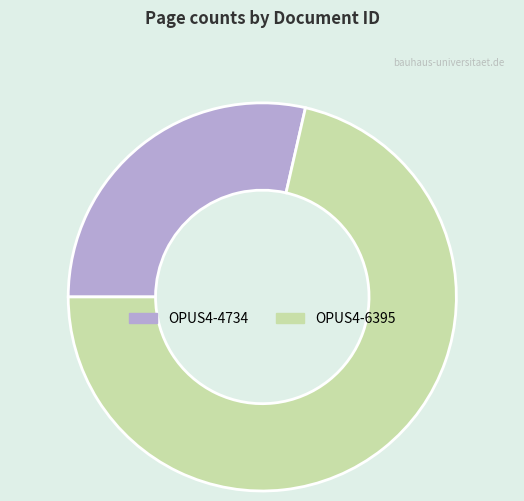

Count the number of slices in the pie.

2